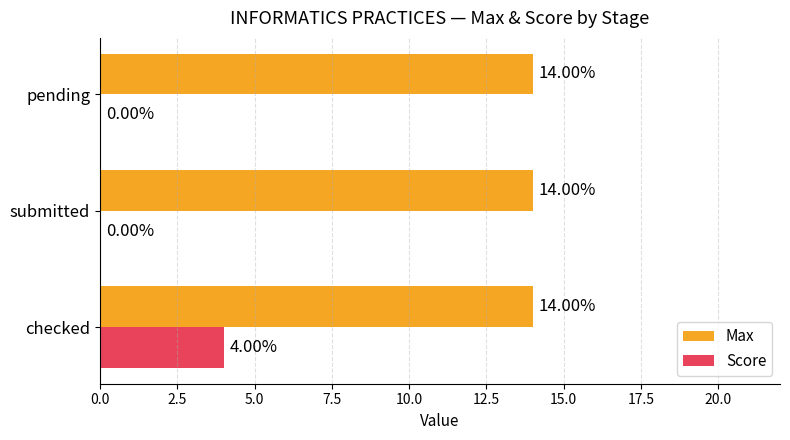

At which label does Score reach its peak?

checked